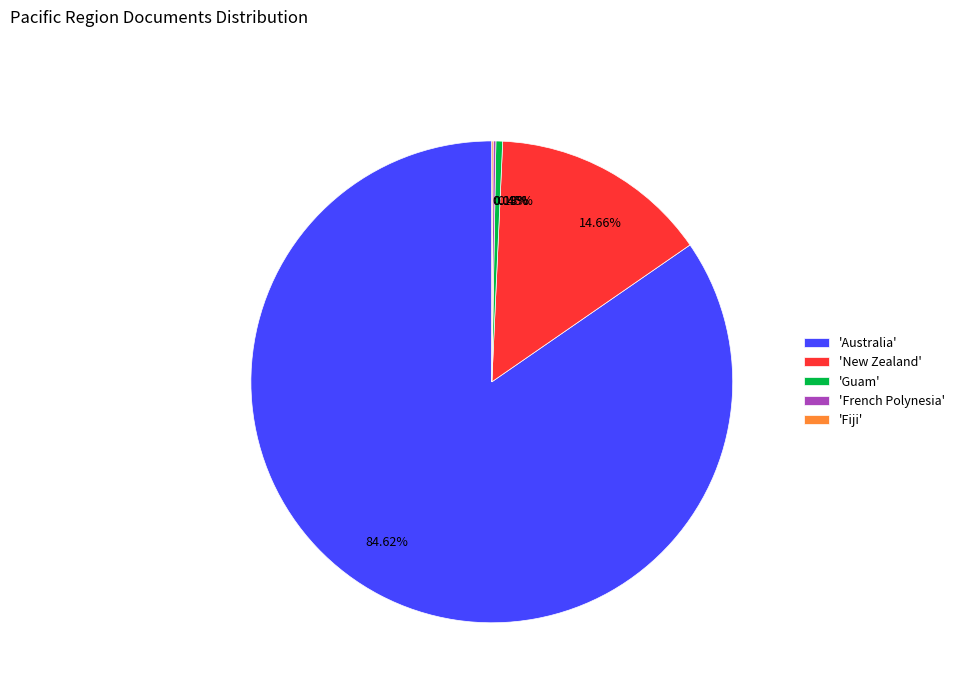

Count the number of slices in the pie.

5